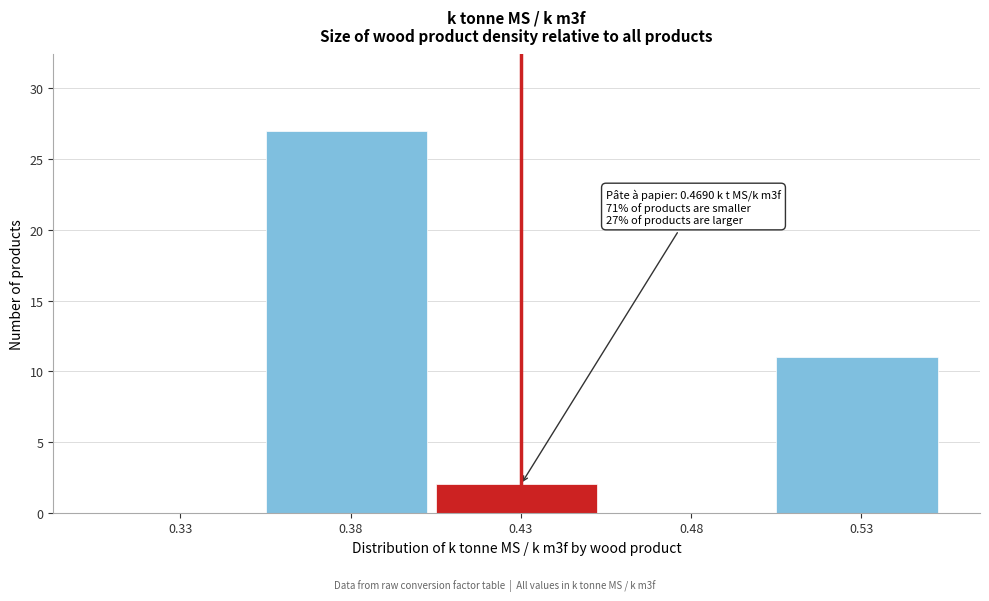

Reading right to left, transcribe all the data shown in this chart.

0.53=11	0.48=0	0.43=2	0.38=27	0.33=0